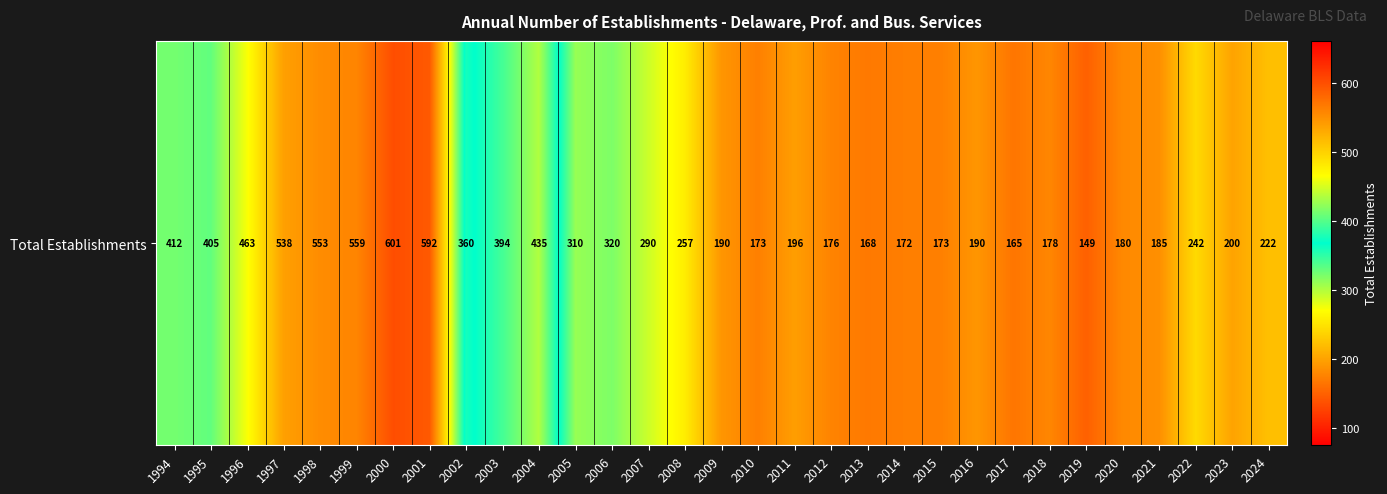

The chart shows a value of 94 at 2023. True or false?

False